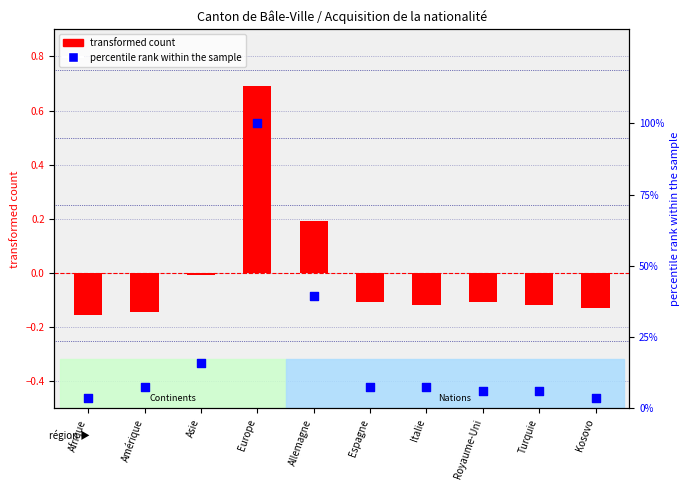

Which series has the largest Y range (max minus min)?

percentile rank within the sample